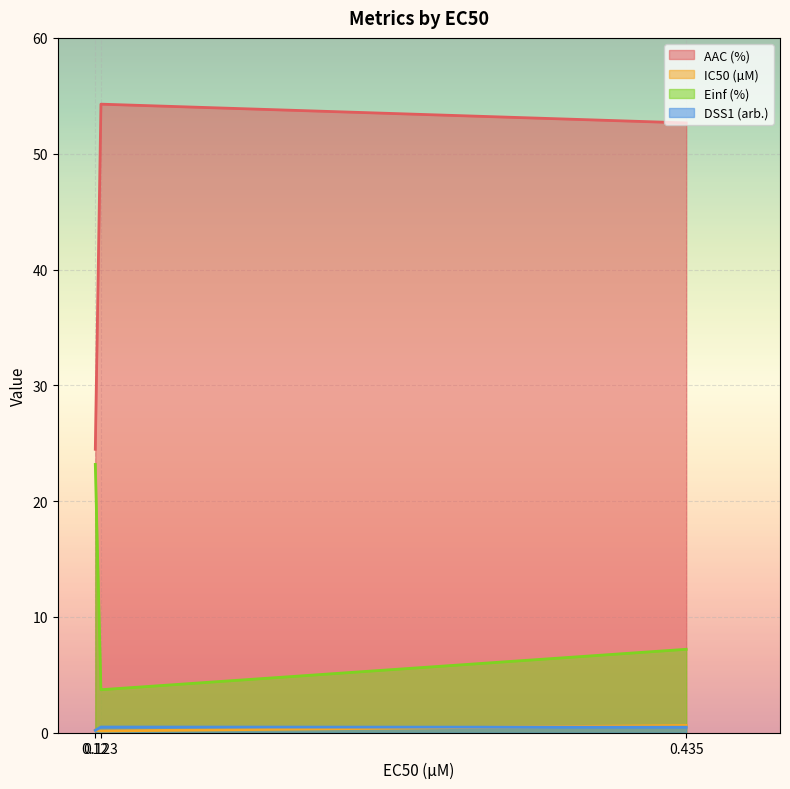

Rank the categories by IC50 (µM) value from lowest to highest.

0.123, 0.12, 0.435